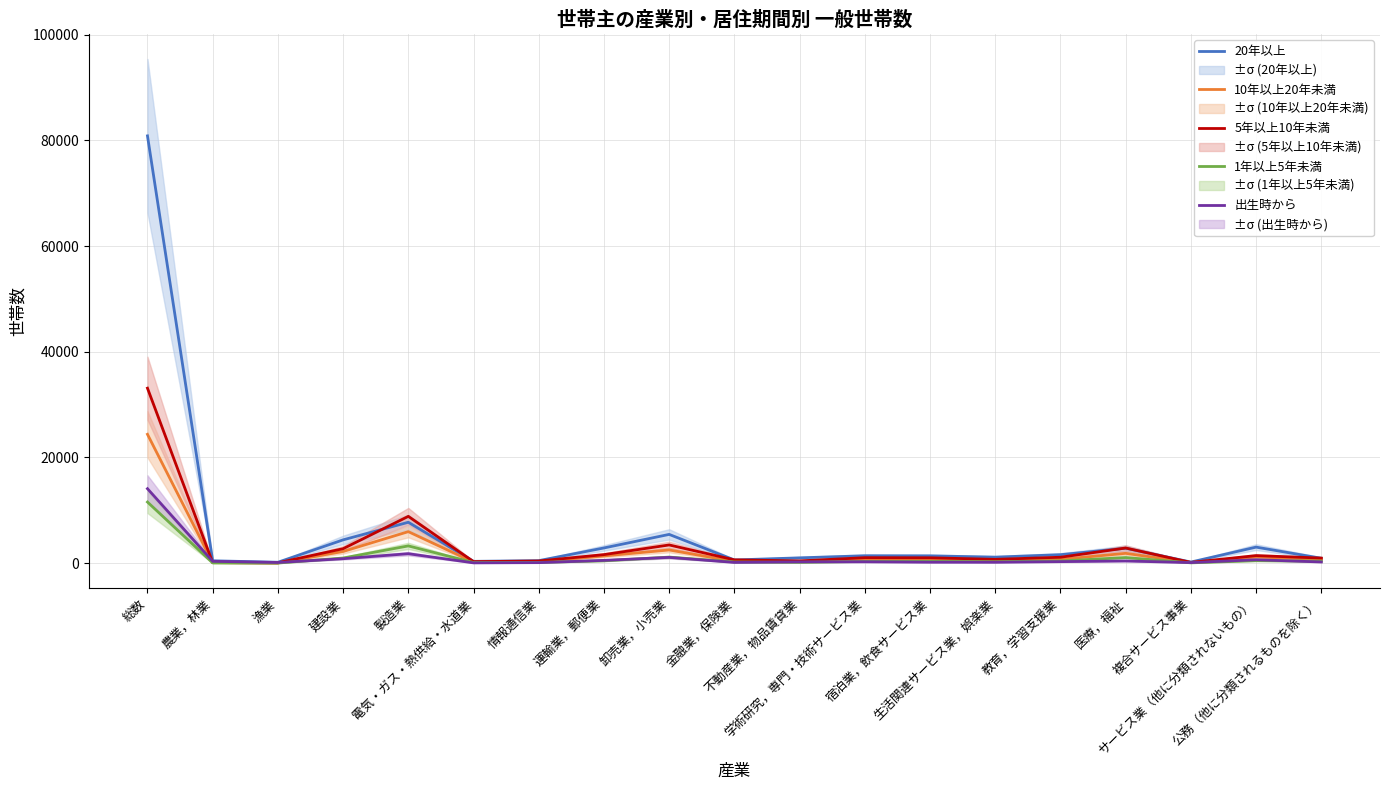

Which series has the widest spread of values?

20年以上